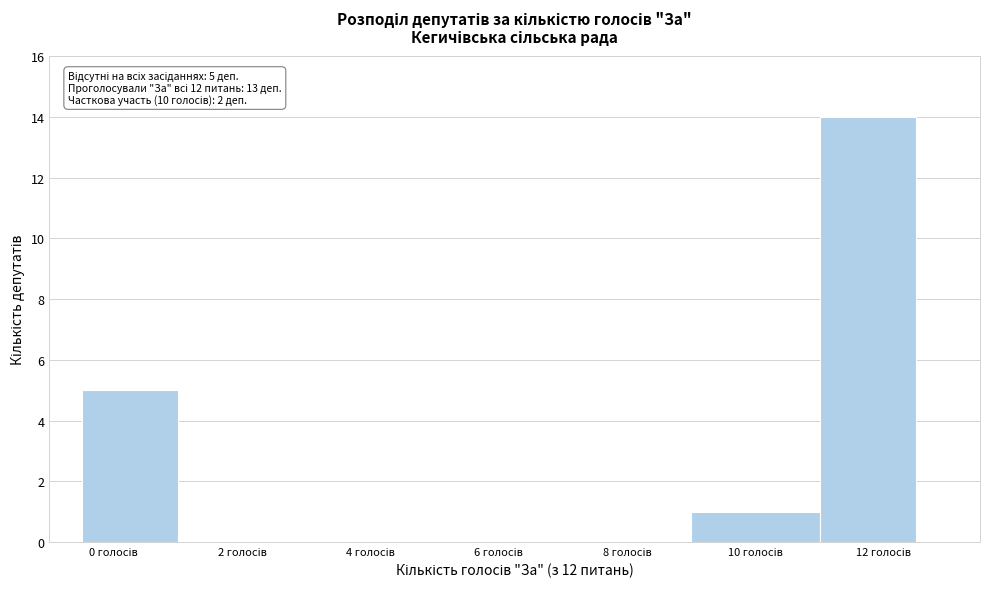

Which range on the x-axis has the tallest bar?

11.0 to 12.5